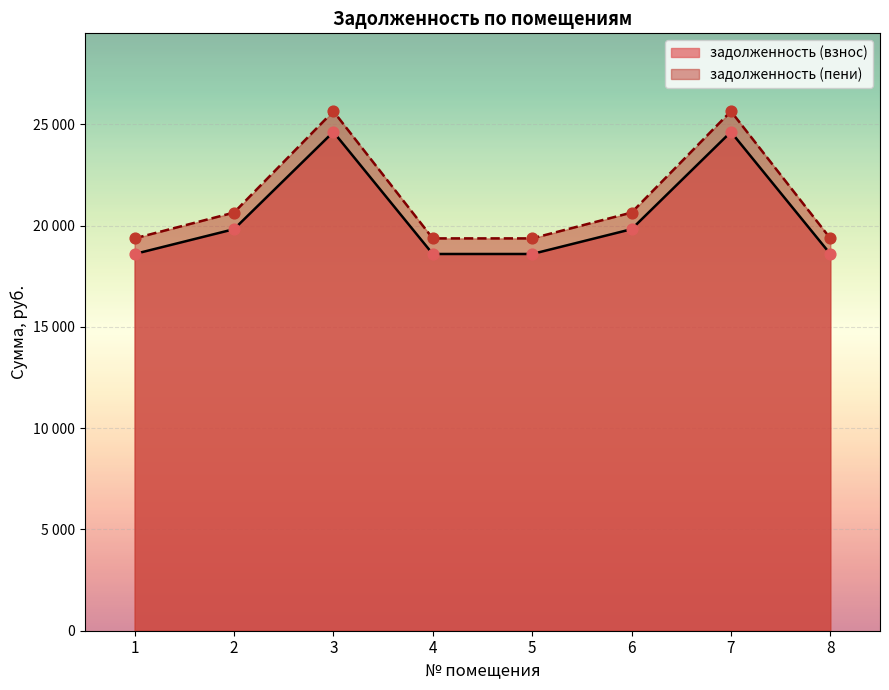

At which category is the sum across all series the highest?

3